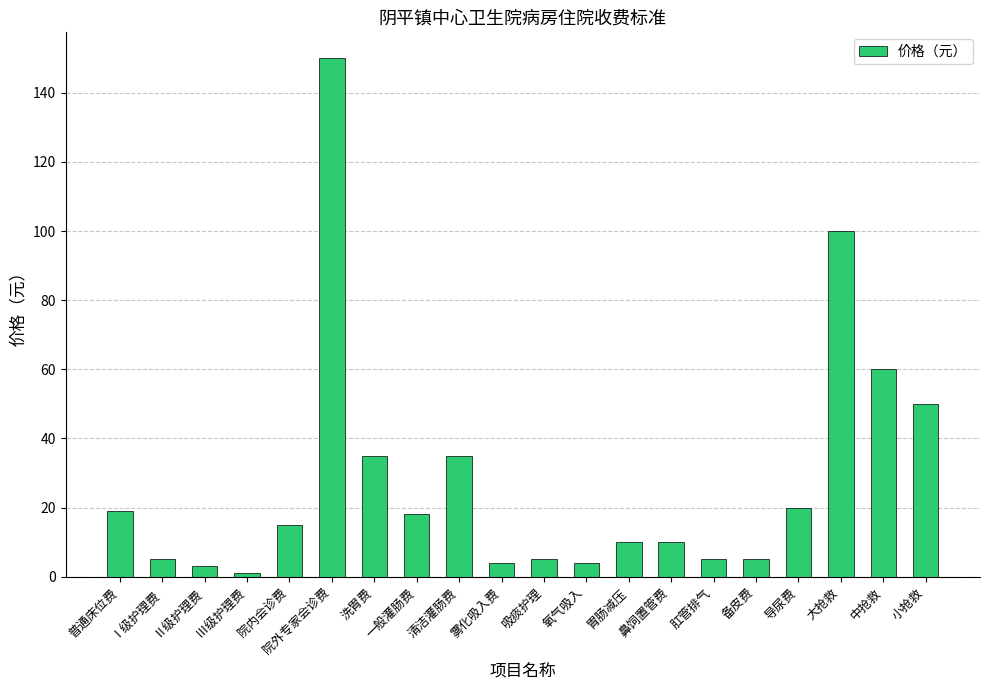

What is the maximum value shown in the chart?

150